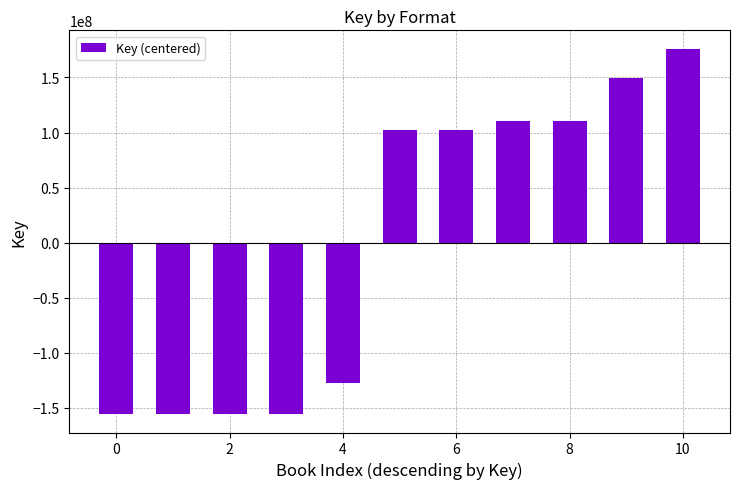

What is the smallest value displayed?

-155803044.4